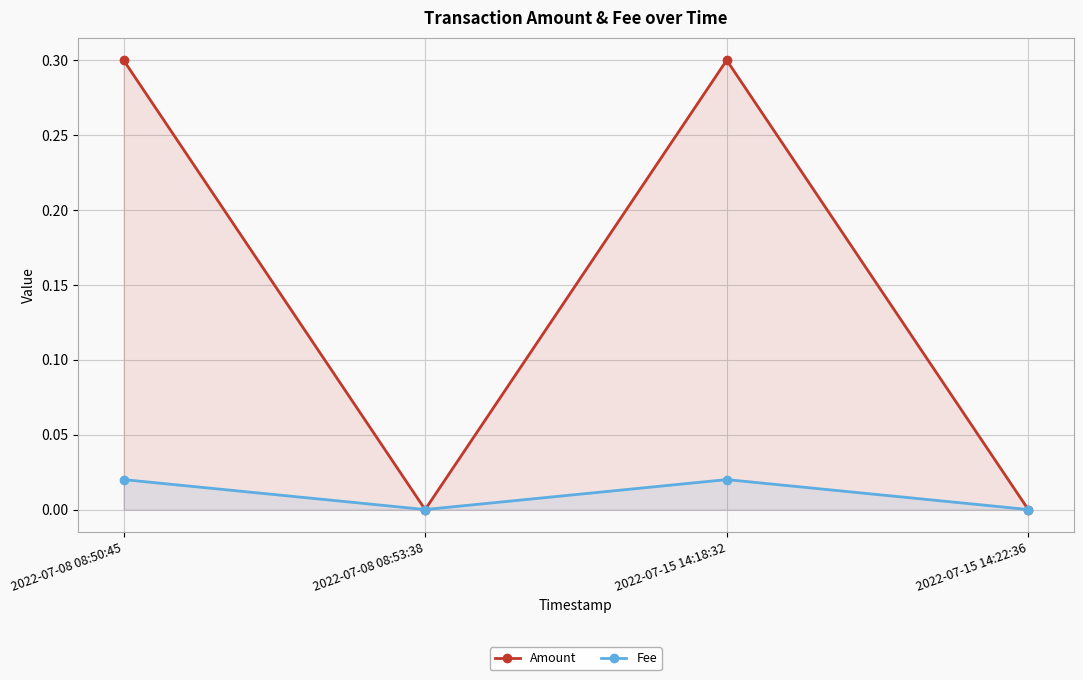

At which category does Fee reach its first local valley?

2022-07-08 08:53:38